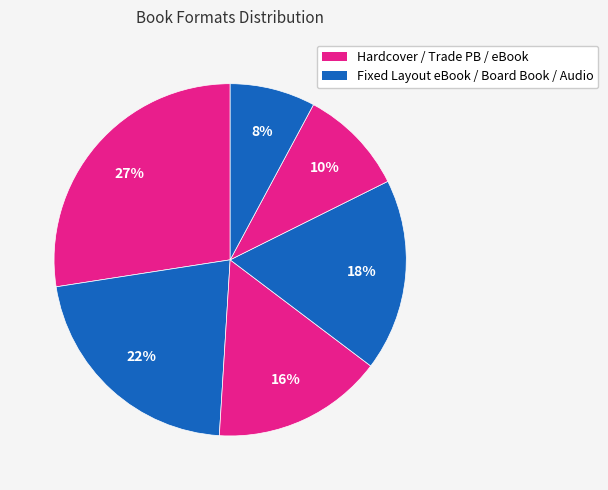

Is there a majority slice in this chart?

No